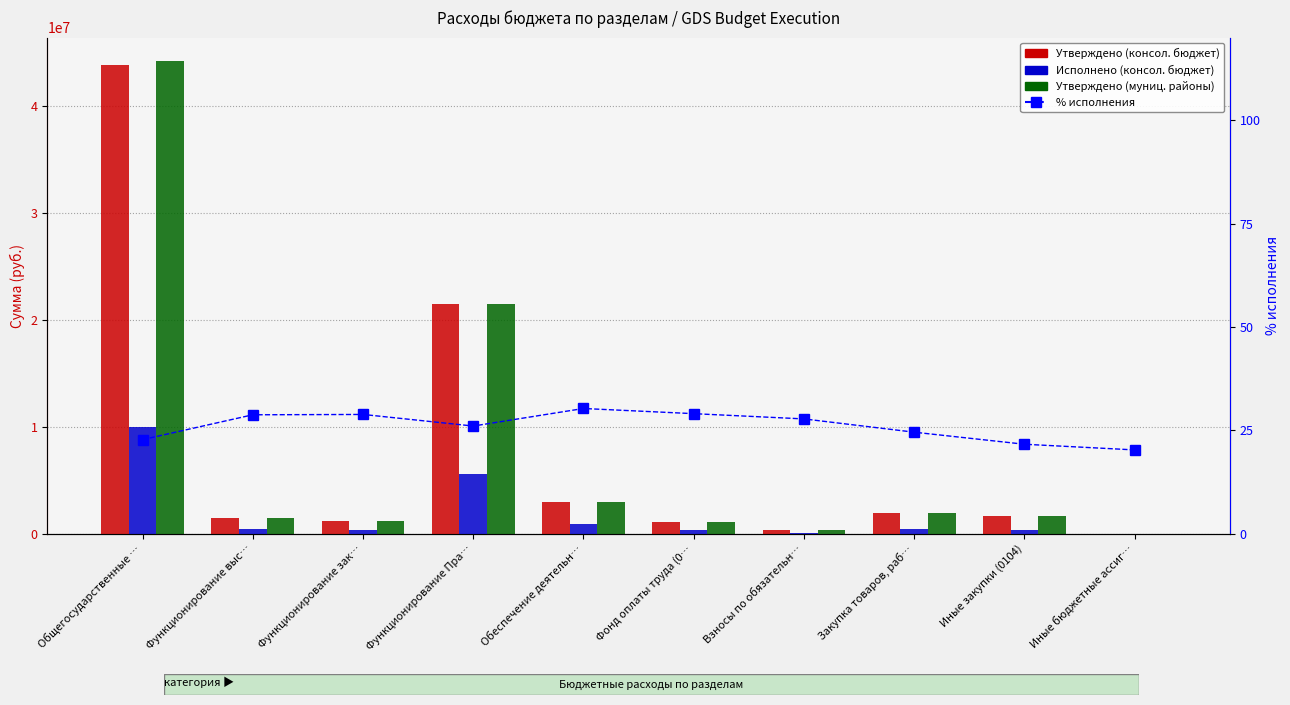

At which category is the sum across all series the highest?

Общегосударственные …